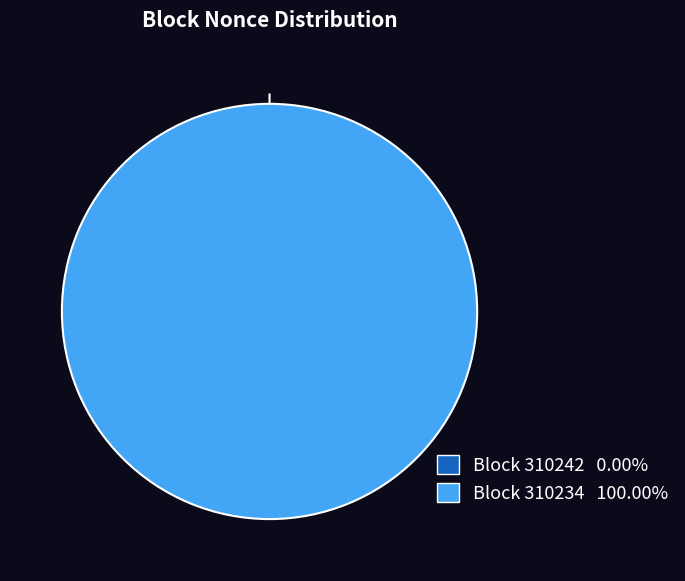

What is the largest slice in the pie chart?

310234